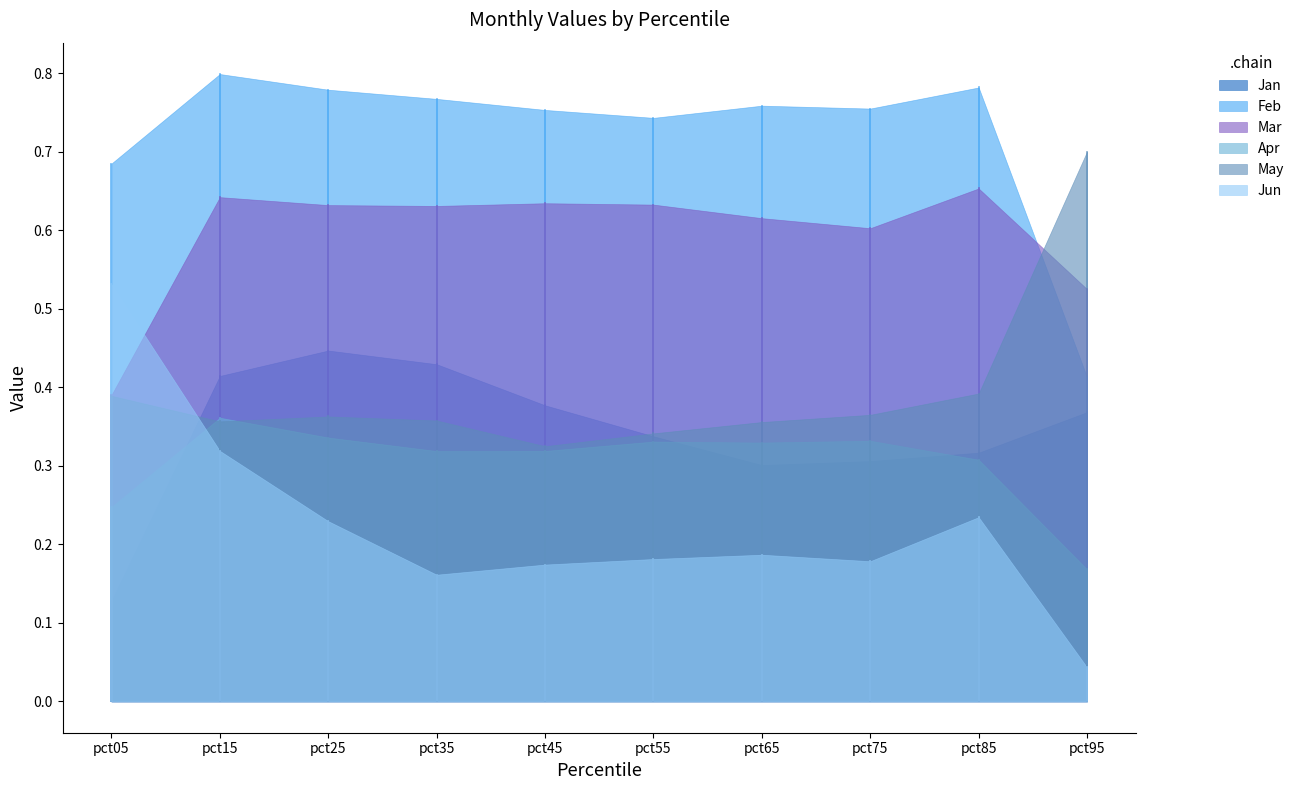

Does the chart display data point markers on the line(s)?

No